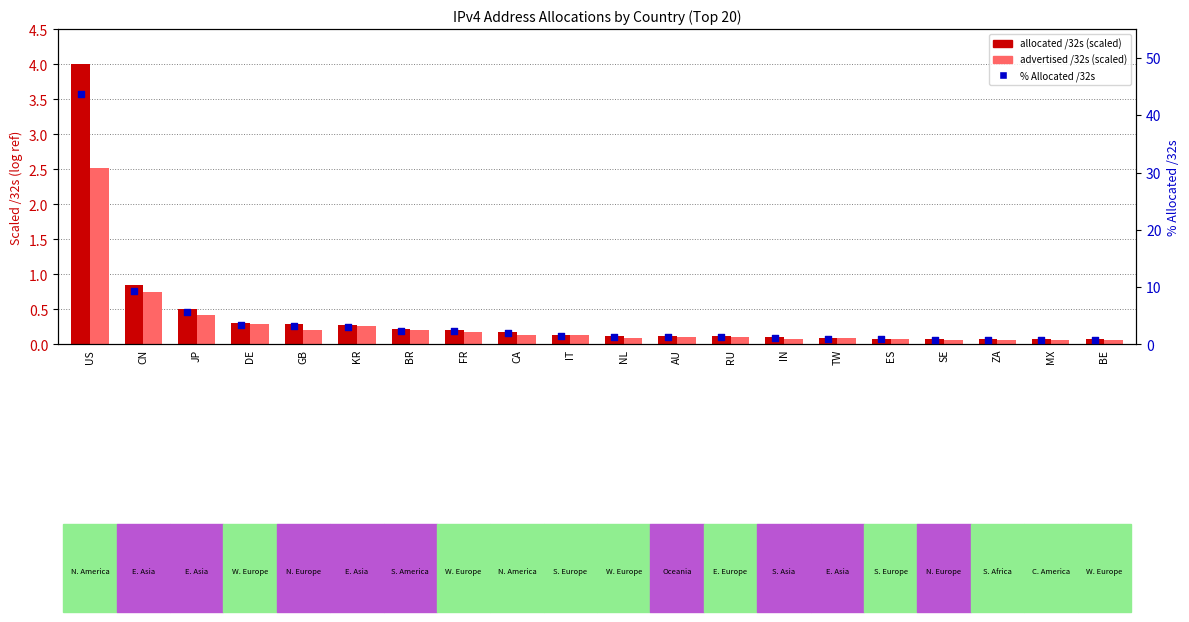

At which category is the sum across all series the highest?

US